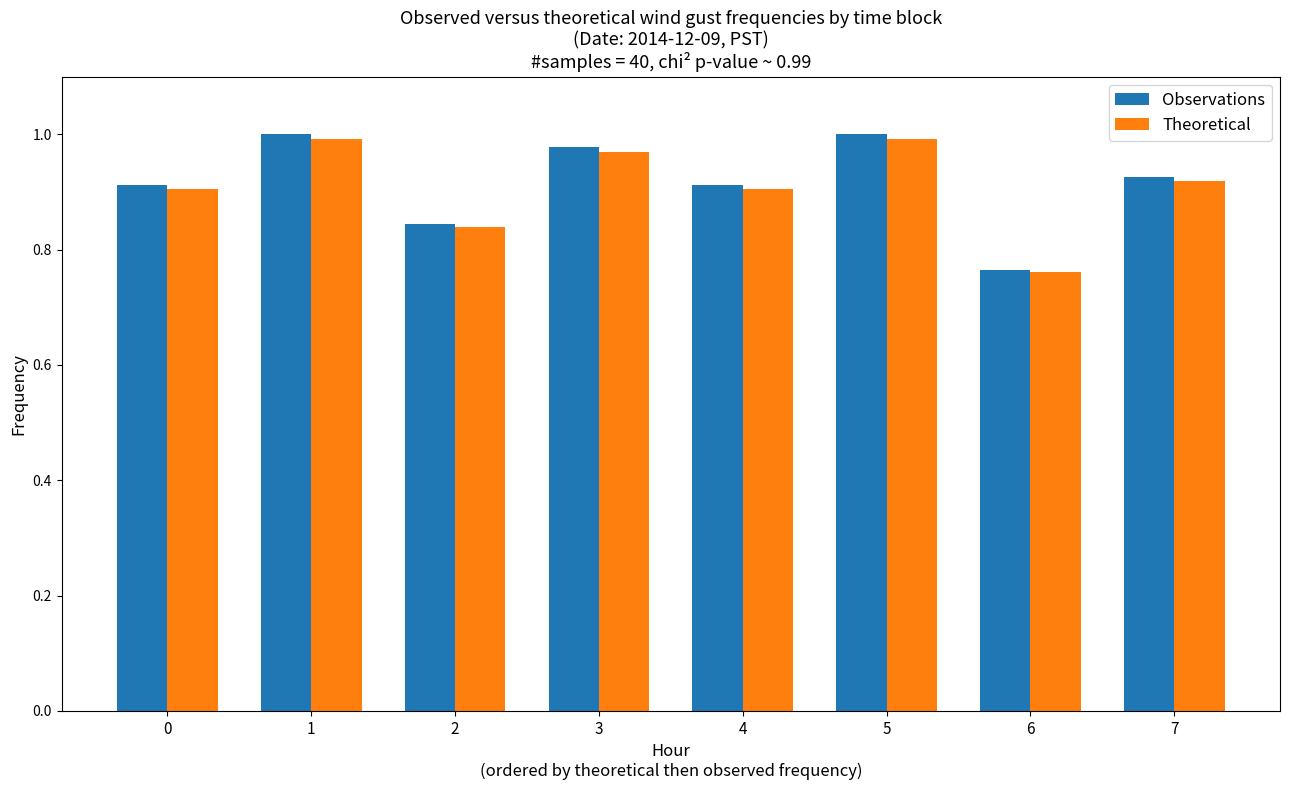

How many bars are there in total?

16